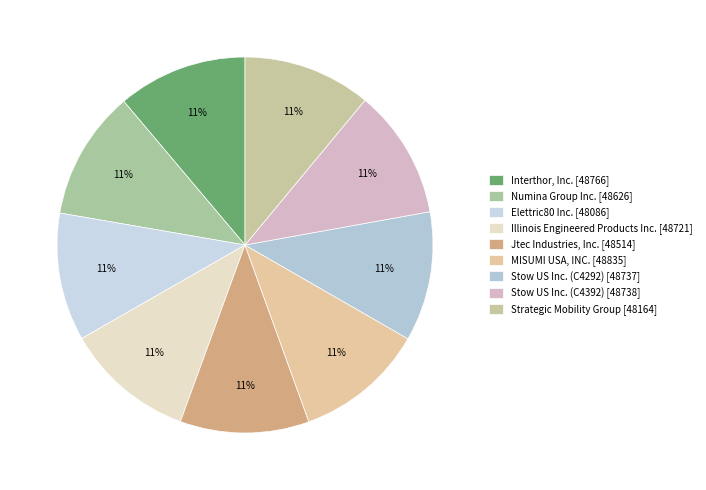

Does any single category account for the majority?

No